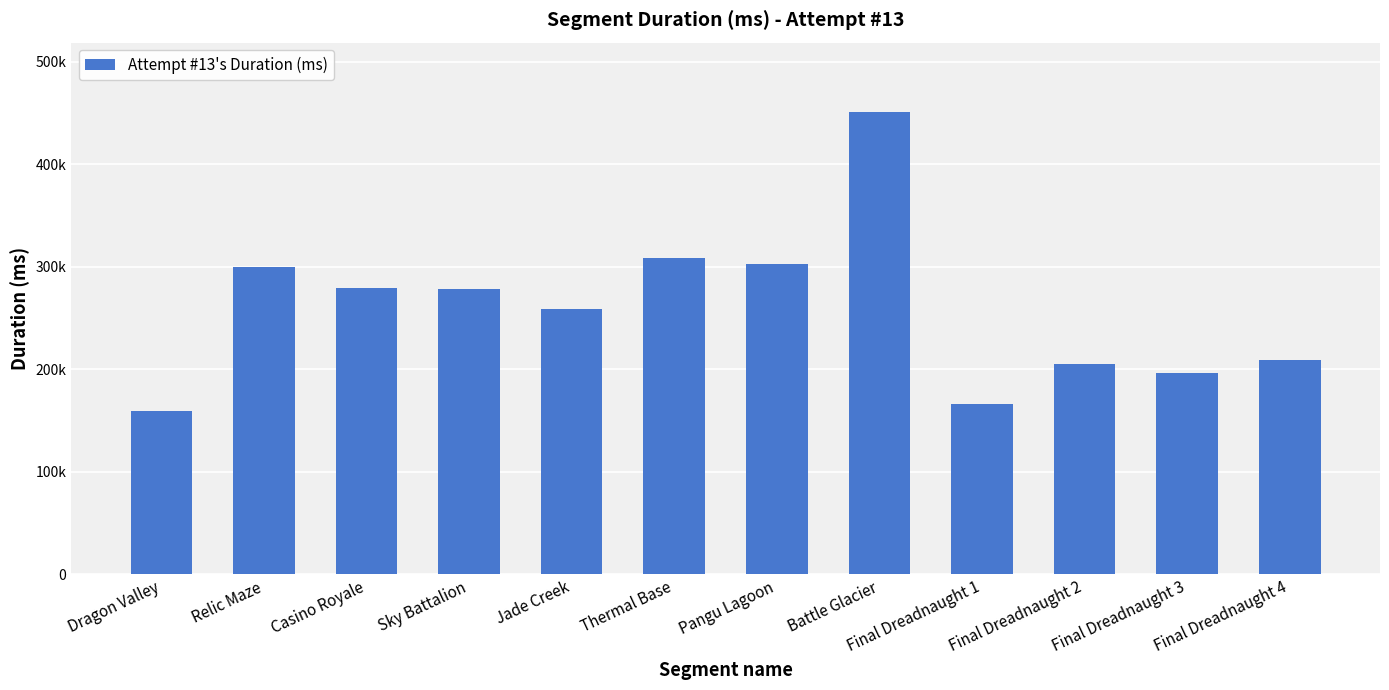

What is the label of the 5th bar from the right?

Battle Glacier